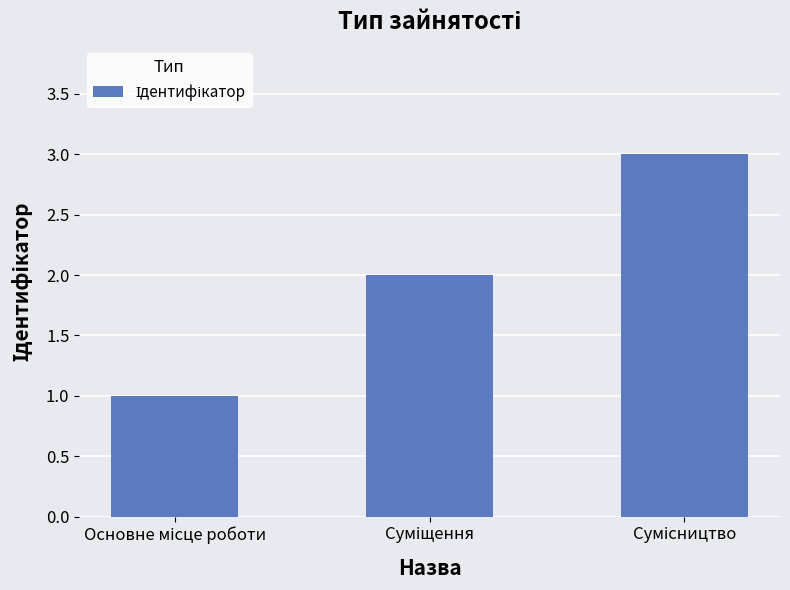

What is the maximum value shown in the chart?

3